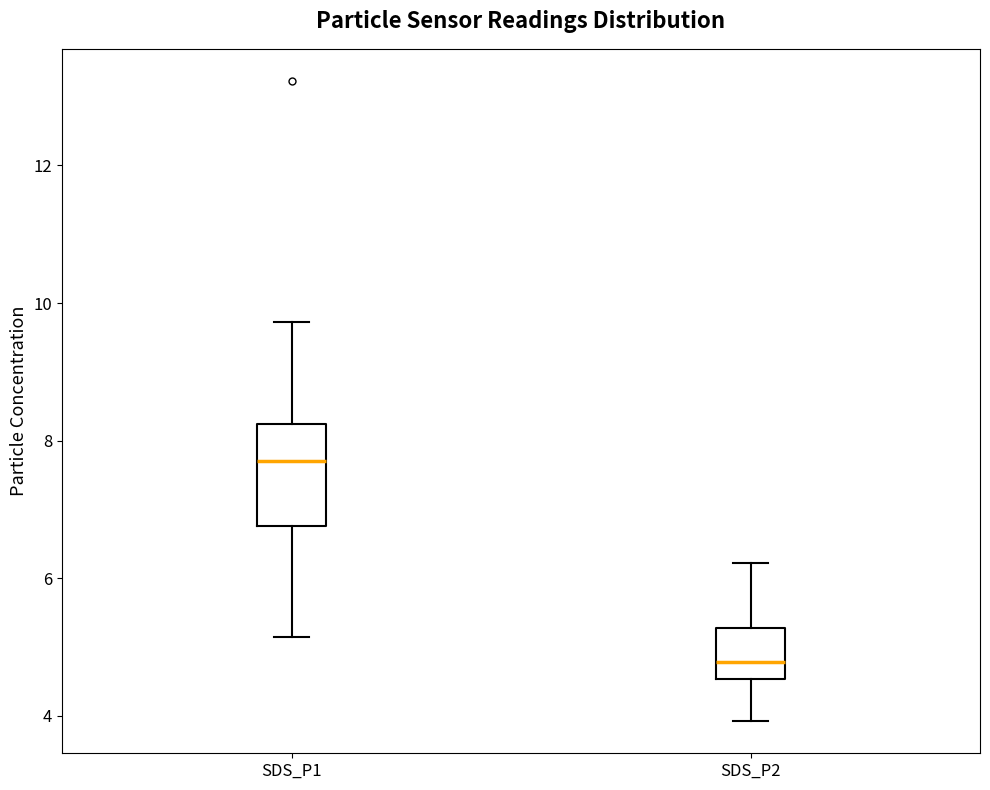

Reading left to right, transcribe this box plot: for each box, give where its median line is, the range the box spans, and where its two whiskers end, as read against the y-axis. The values are not printed on the chart, so give them approximately, as read against the axis.

SDS_P1: median 7.8, box 6.8 to 8.2, whiskers 5.2 to 9.8
SDS_P2: median 4.8, box 4.6 to 5.2, whiskers 4.0 to 6.2